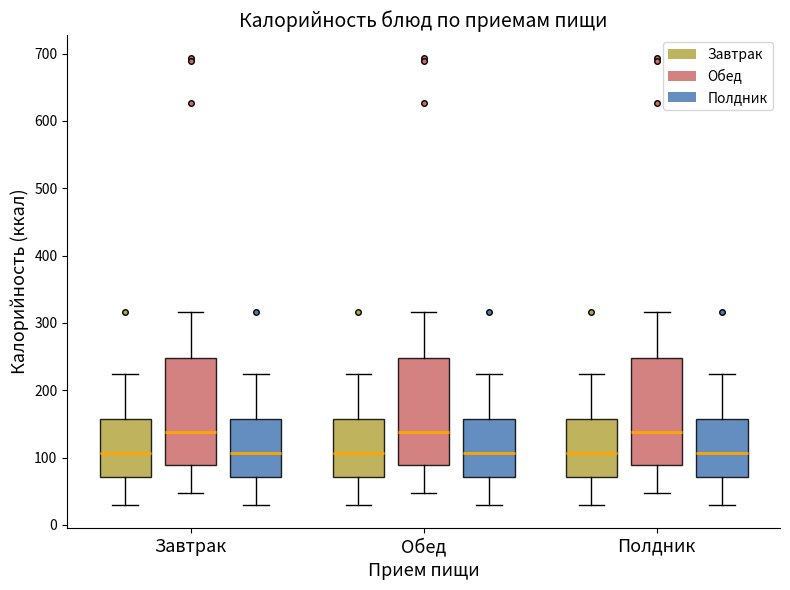

Reading left to right, transcribe this box plot: for each box, give where its median line is, the range the box spans, and where its two whiskers end, as read against the y-axis. The values are not printed on the chart, so give them approximately, as read against the axis.

Завтрак (Завтрак): median 110, box 70 to 160, whiskers 30 to 220
Завтрак (Обед): median 140, box 90 to 250, whiskers 50 to 320
Завтрак (Полдник): median 110, box 70 to 160, whiskers 30 to 220
Обед (Завтрак): median 110, box 70 to 160, whiskers 30 to 220
Обед (Обед): median 140, box 90 to 250, whiskers 50 to 320
Обед (Полдник): median 110, box 70 to 160, whiskers 30 to 220
Полдник (Завтрак): median 110, box 70 to 160, whiskers 30 to 220
Полдник (Обед): median 140, box 90 to 250, whiskers 50 to 320
Полдник (Полдник): median 110, box 70 to 160, whiskers 30 to 220